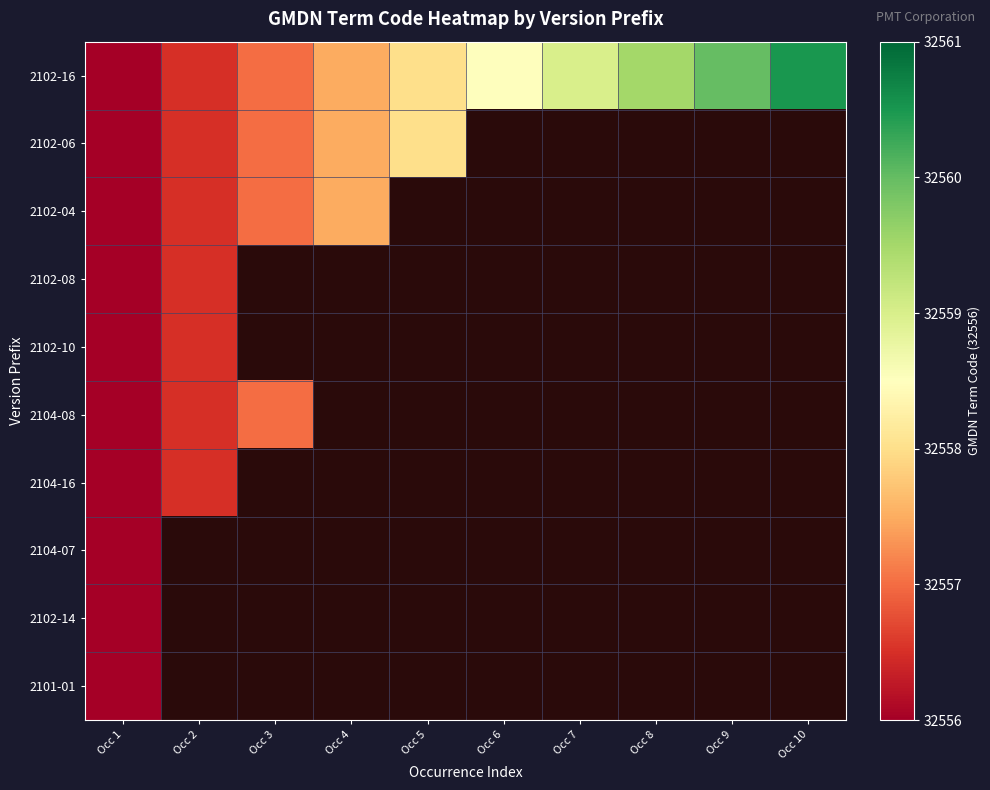

Rank the categories by 2102-16 value from highest to lowest.

Occ 10, Occ 9, Occ 8, Occ 7, Occ 6, Occ 5, Occ 4, Occ 3, Occ 2, Occ 1